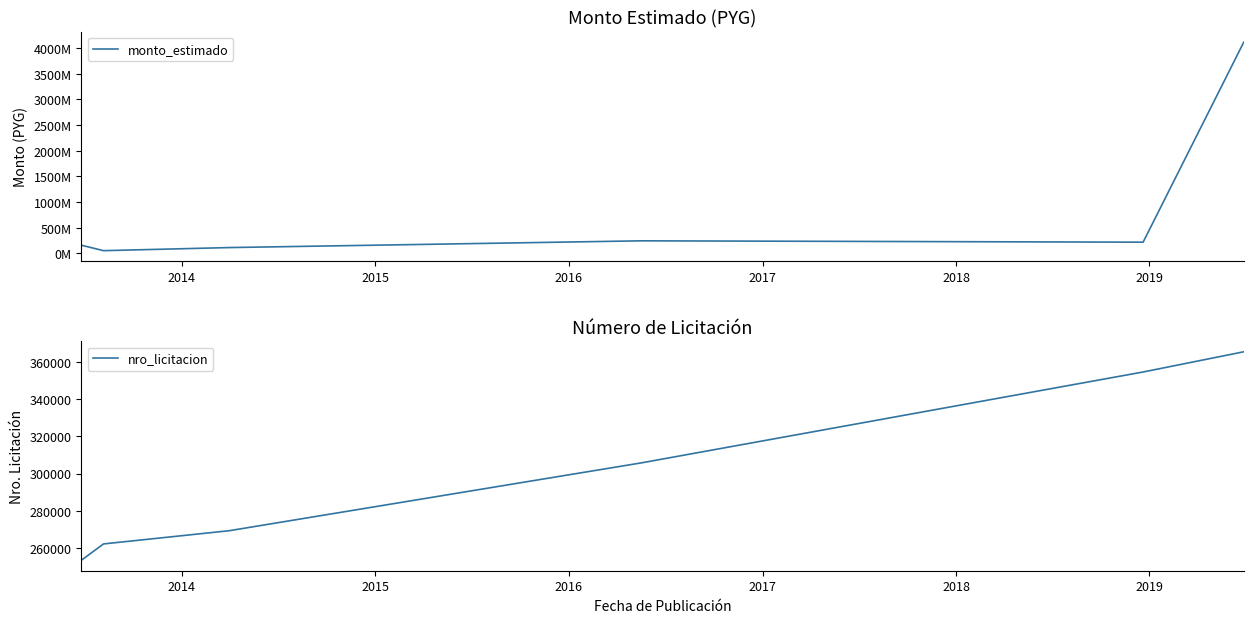

True or false: nro_licitacion and monto_estimado cross at least once.

False